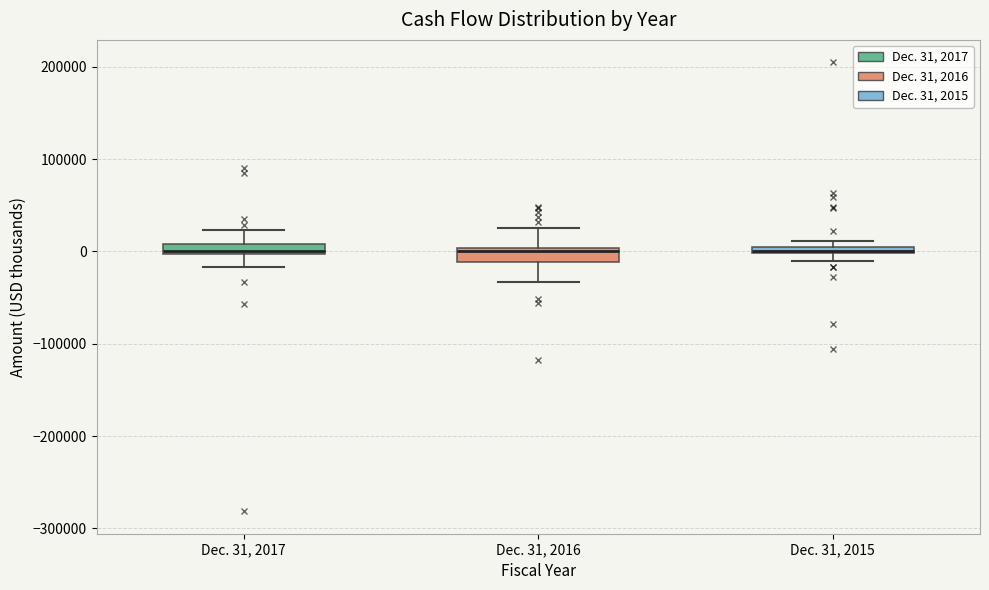

Where is the upper edge of the box for Dec. 31, 2016 on the y-axis? The values are not printed on the chart, so give them approximately, as read against the axis.

0